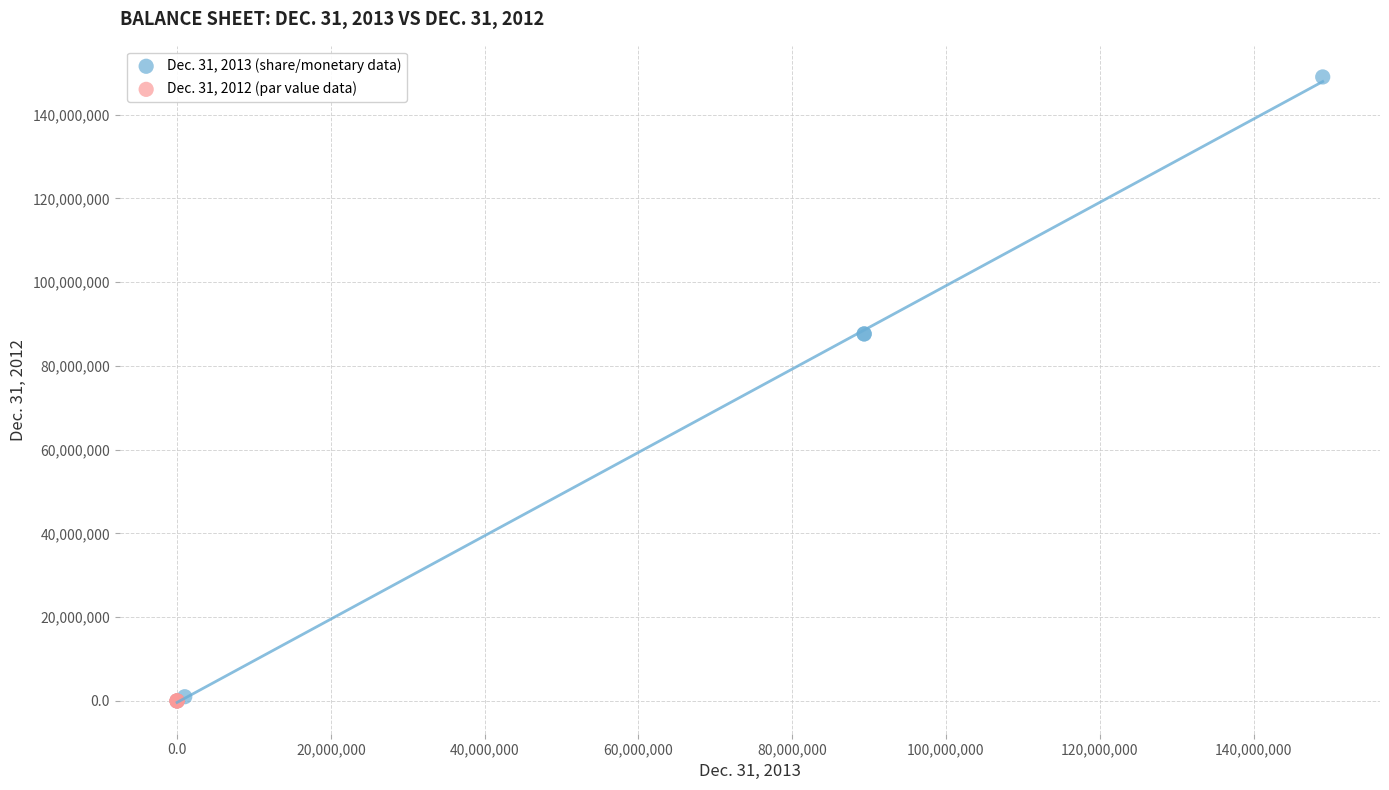

Which series has the largest Y range (max minus min)?

Dec. 31, 2013 (share/monetary data)